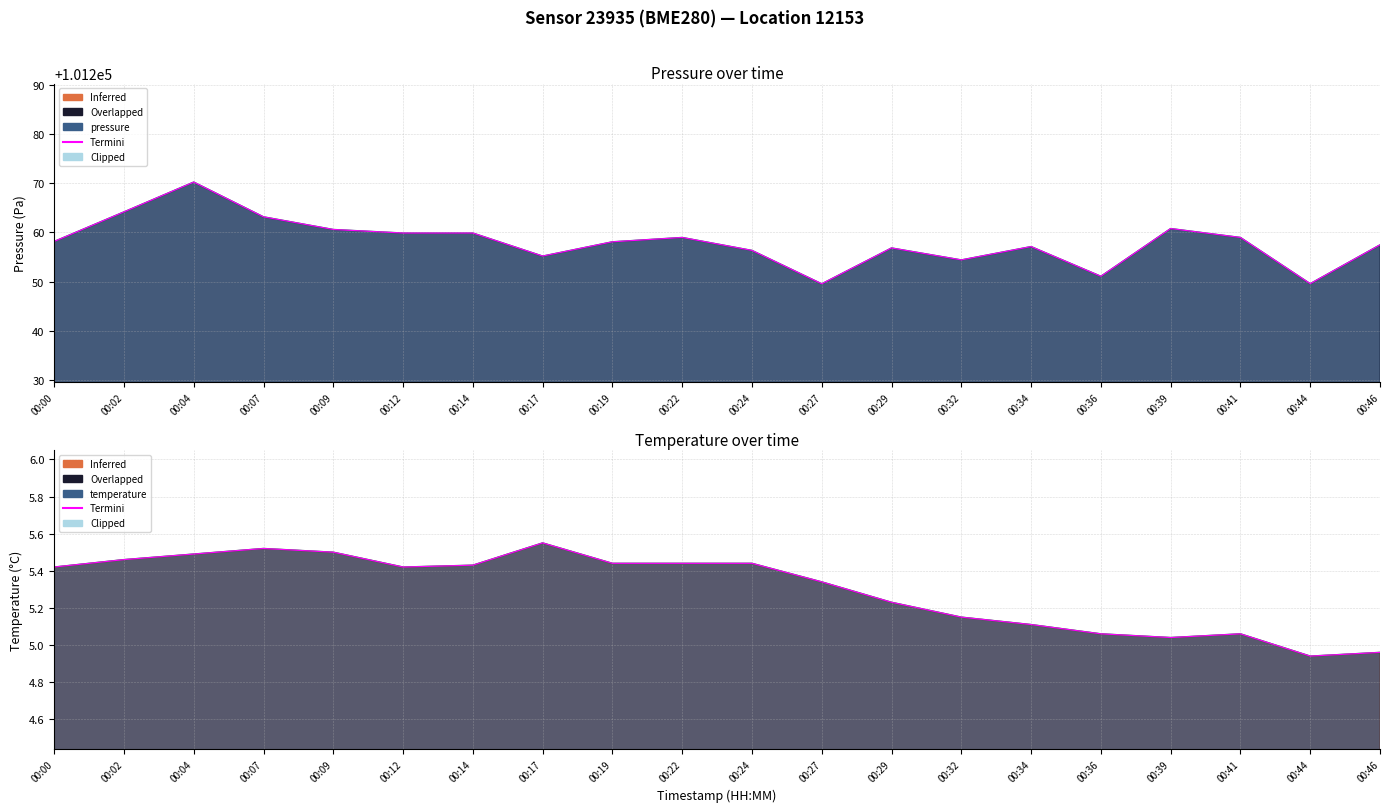

True or false: the data shows 7.0 at 00:39.

False